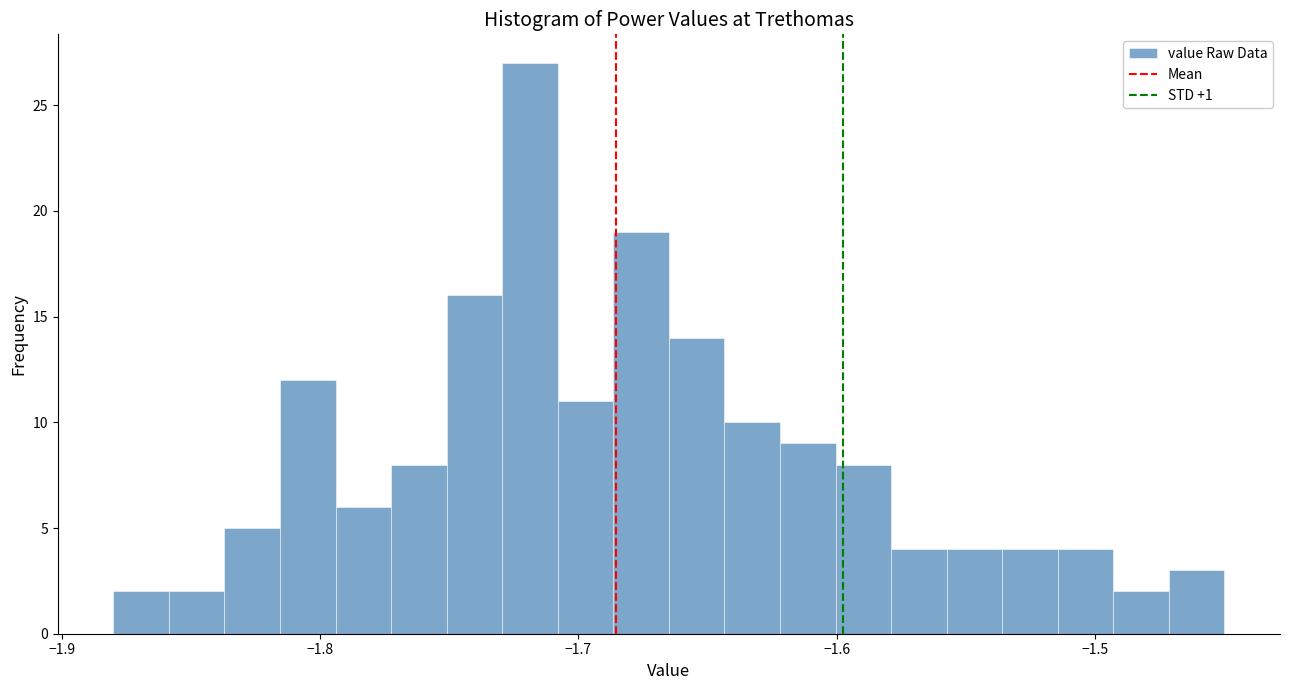

Around what value on the x-axis is the tallest bar? Give the approximate position of its centre, as read against the axis.

-1.72